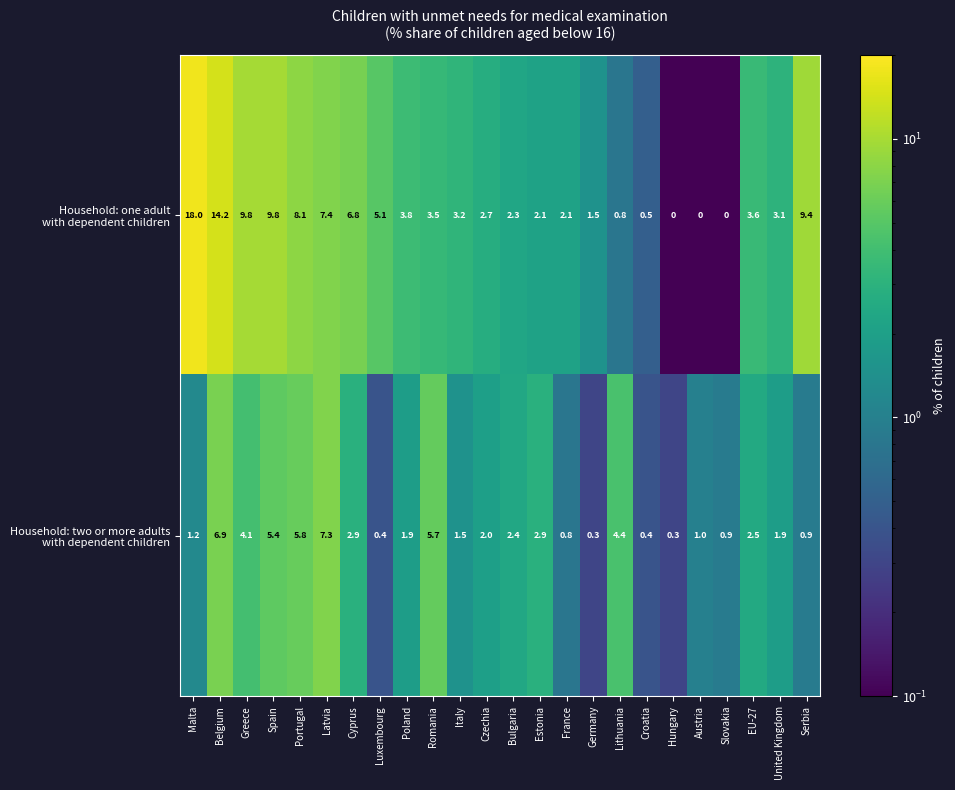

What is the total value across all series at Bulgaria?

4.7